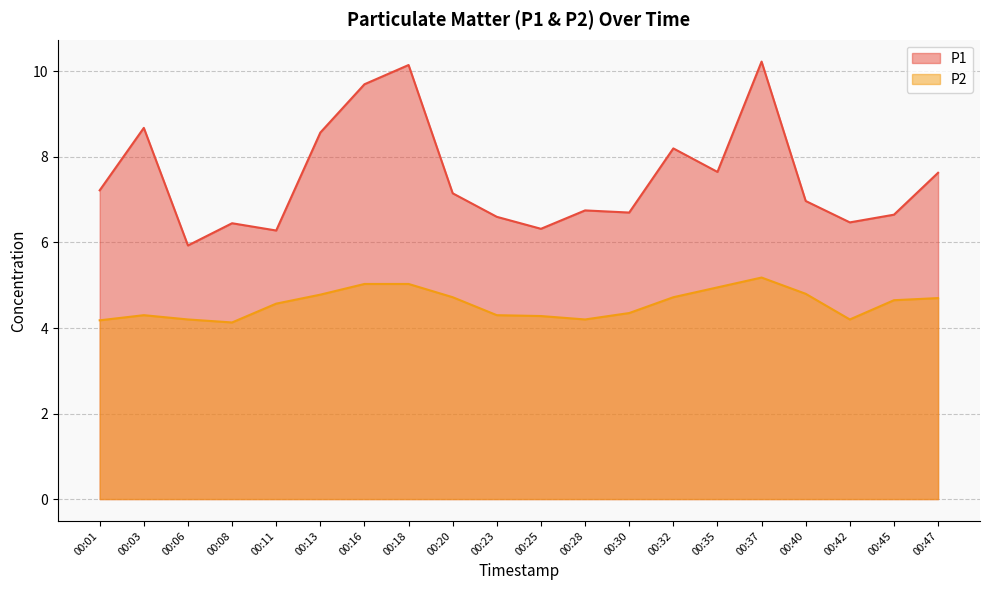

Which series has the largest total across all categories?

P1